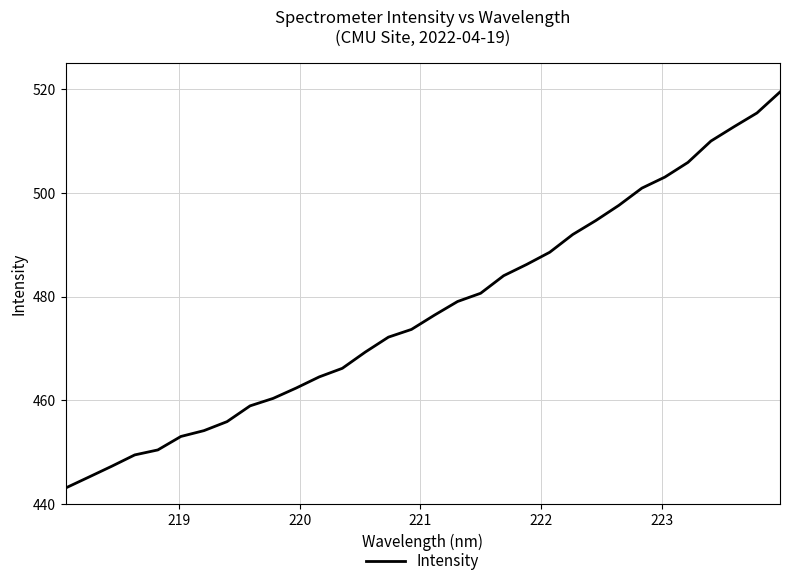

What is the smallest value displayed?

443.1